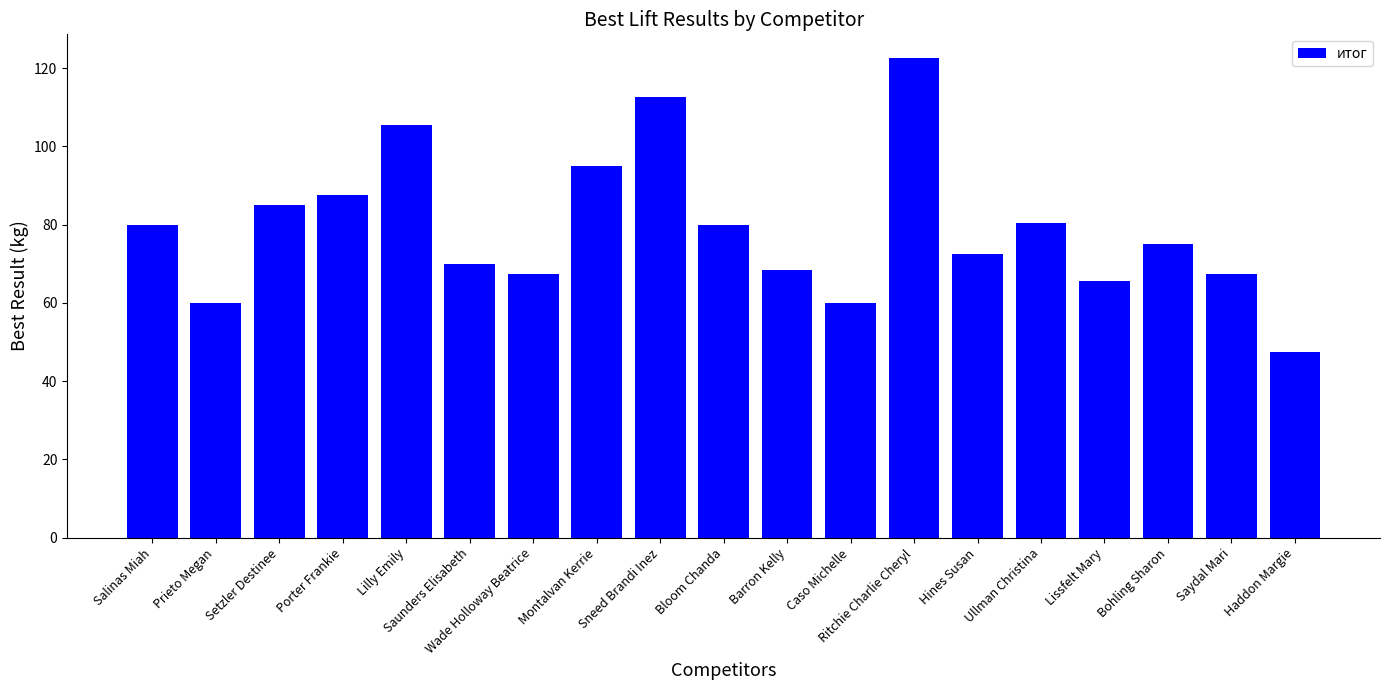

Count the number of data series in this chart.

1